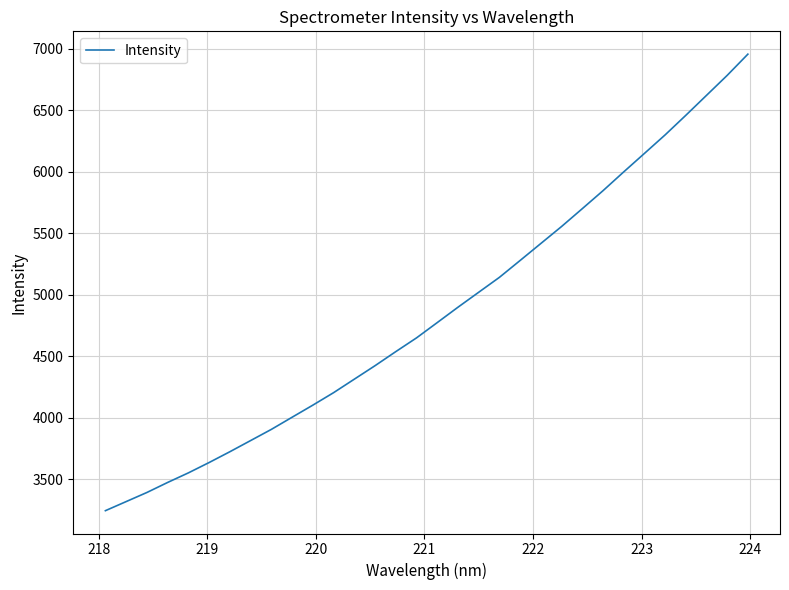

What is the minimum value shown in the chart?

3245.4